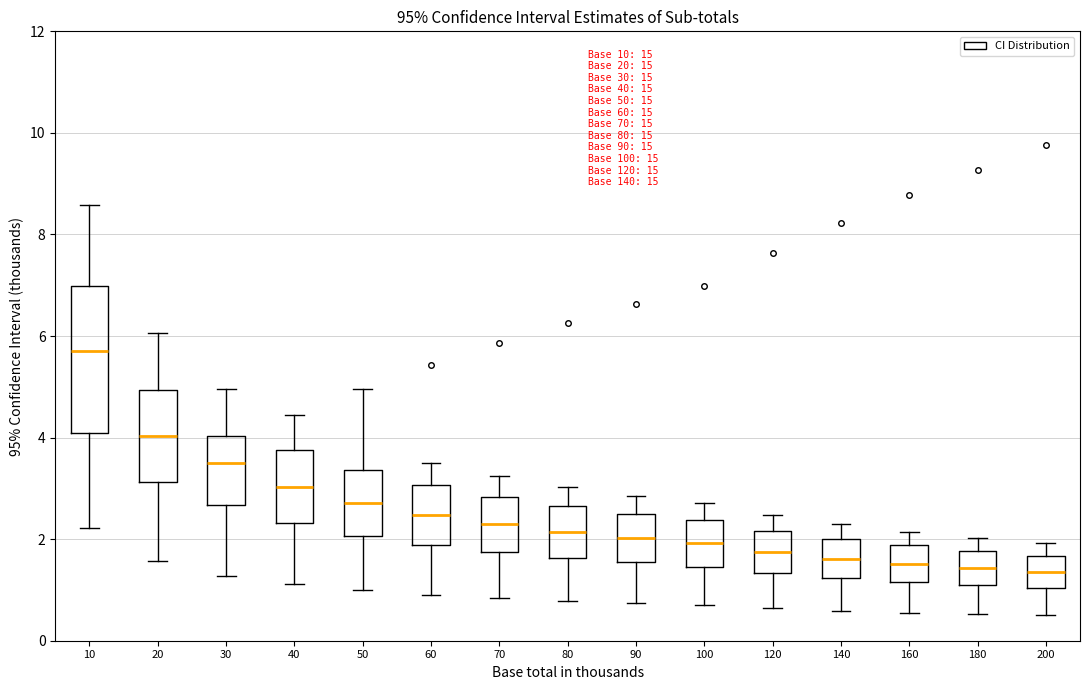

Reading left to right, read every box against the y-axis: the position of its median line, the range the box covers, and the ends of its whiskers. The values are not printed on the chart, so give them approximately, as read against the axis.

10: median 5.6, box 4.0 to 7.0, whiskers 2.2 to 8.6
20: median 4.0, box 3.2 to 5.0, whiskers 1.6 to 6.0
30: median 3.4, box 2.6 to 4.0, whiskers 1.2 to 5.0
40: median 3.0, box 2.4 to 3.8, whiskers 1.2 to 4.4
50: median 2.8, box 2.0 to 3.4, whiskers 1.0 to 5.0
60: median 2.4, box 1.8 to 3.0, whiskers 1.0 to 3.6
70: median 2.2, box 1.8 to 2.8, whiskers 0.8 to 3.2
80: median 2.2, box 1.6 to 2.6, whiskers 0.8 to 3.0
90: median 2.0, box 1.6 to 2.6, whiskers 0.8 to 2.8
100: median 2.0, box 1.4 to 2.4, whiskers 0.8 to 2.8
120: median 1.8, box 1.4 to 2.2, whiskers 0.6 to 2.4
140: median 1.6, box 1.2 to 2.0, whiskers 0.6 to 2.2
160: median 1.6, box 1.2 to 1.8, whiskers 0.6 to 2.2
180: median 1.4, box 1.0 to 1.8, whiskers 0.6 to 2.0
200: median 1.4, box 1.0 to 1.6, whiskers 0.4 to 2.0